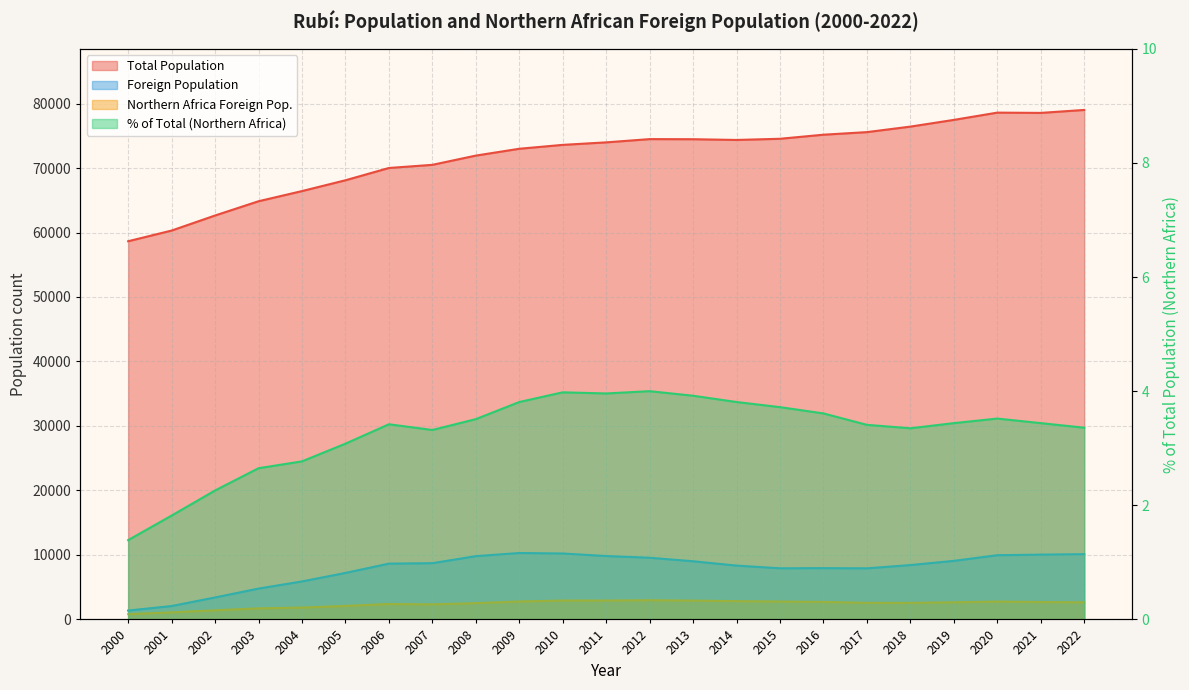

In % of Total (Northern Africa), how many points are lower than both neighbors (excluding endpoints)?

3